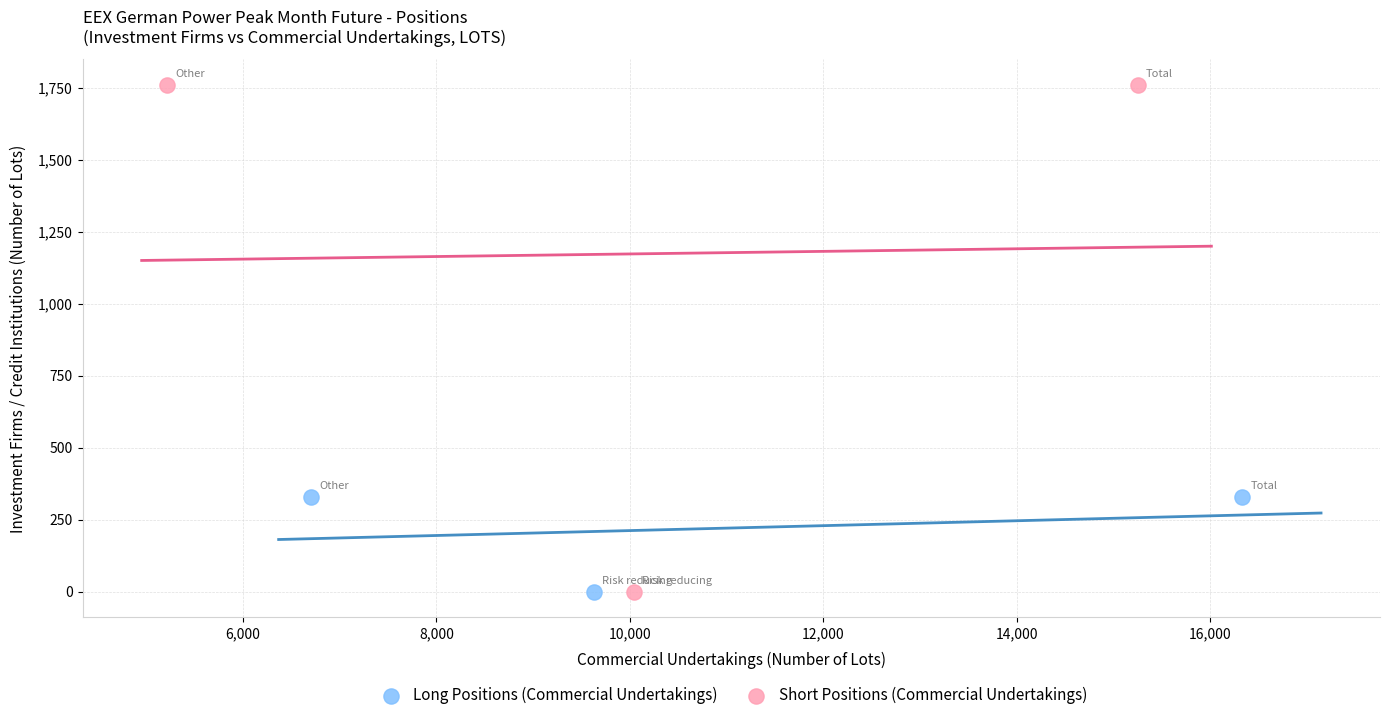

Which series reaches the maximum Y coordinate?

Short Positions (Commercial Undertakings)